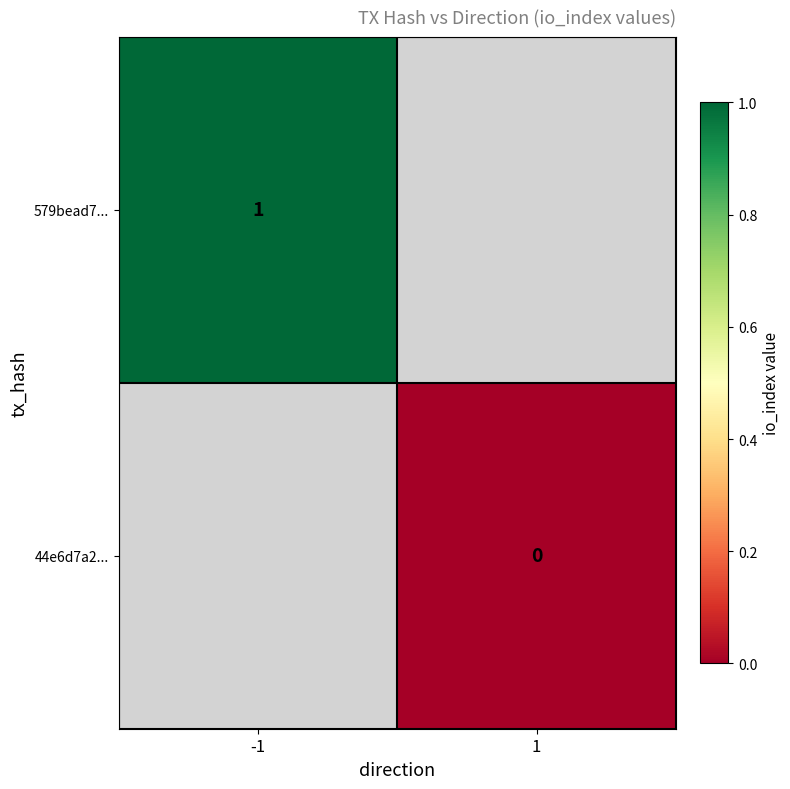

At which label is 579bead7... closest to 1?

-1